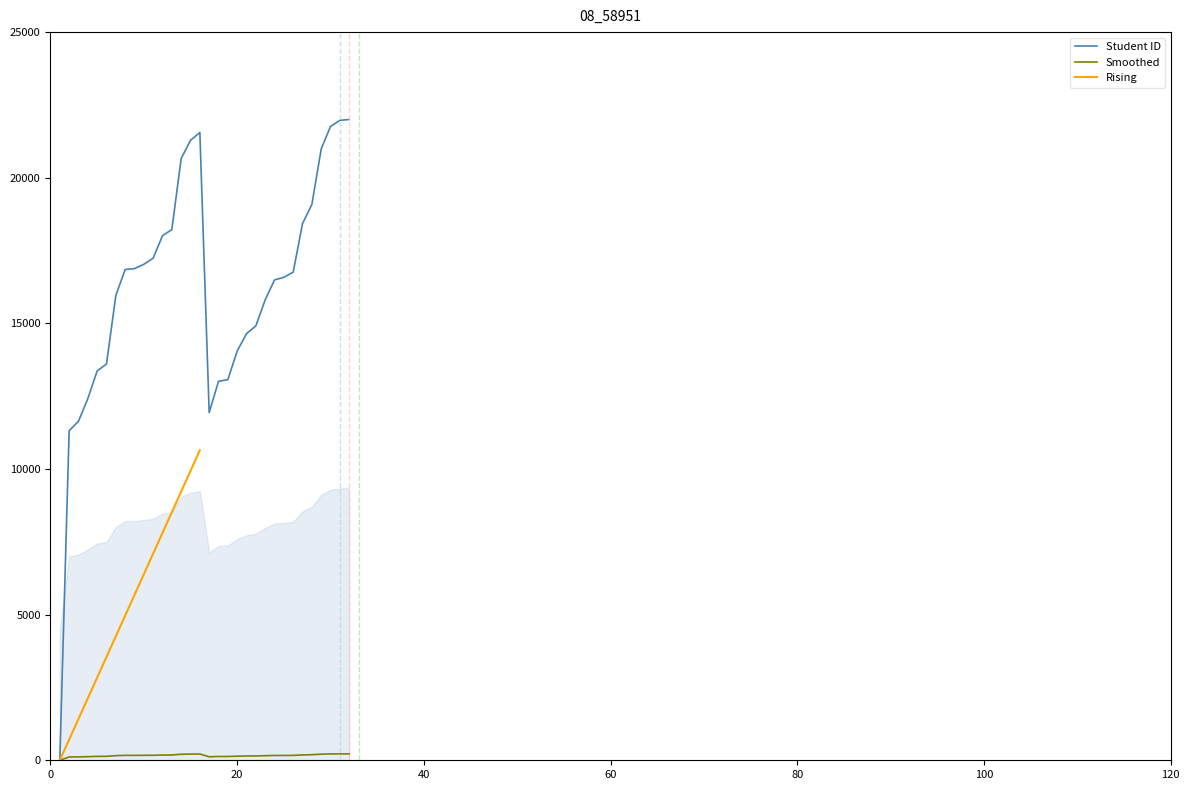

What is the sum of the values at 29 and 18?

33997.3